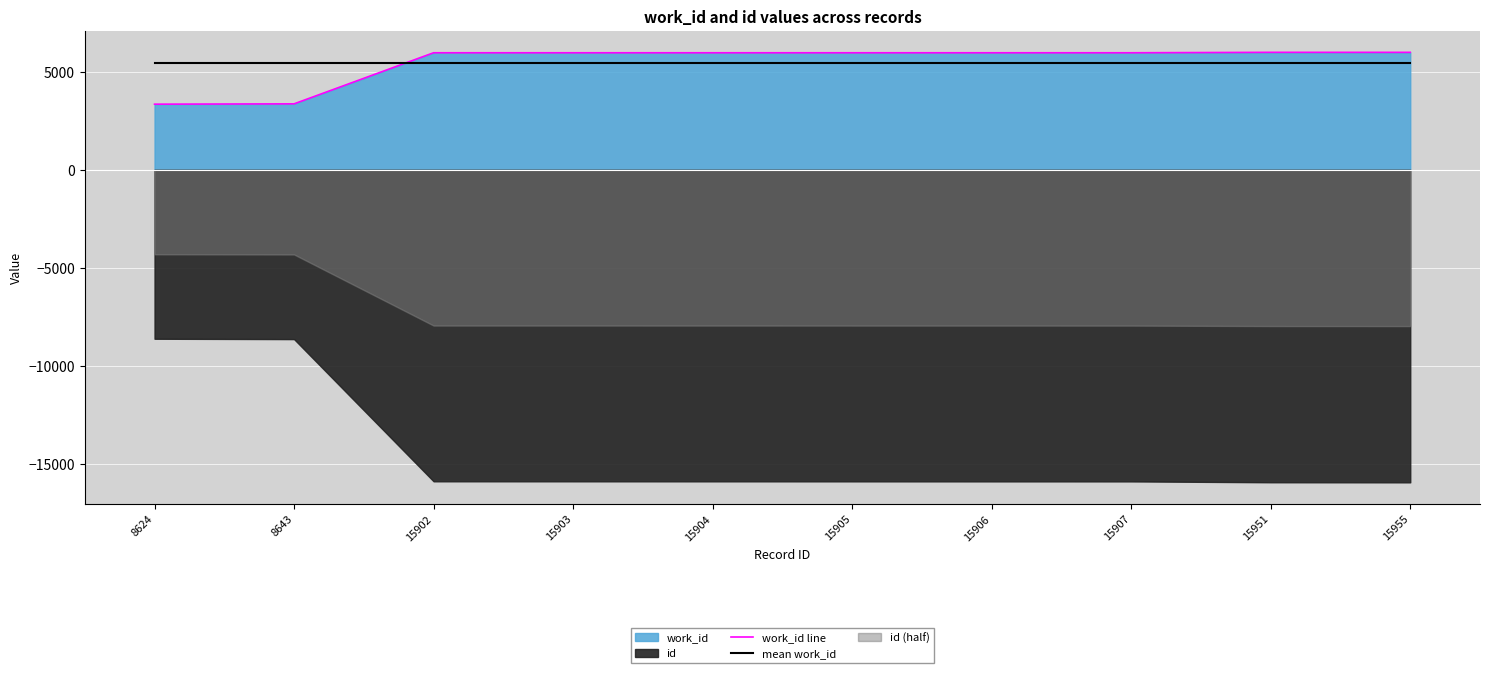

How many data points in work_id line are less than 5976?

2